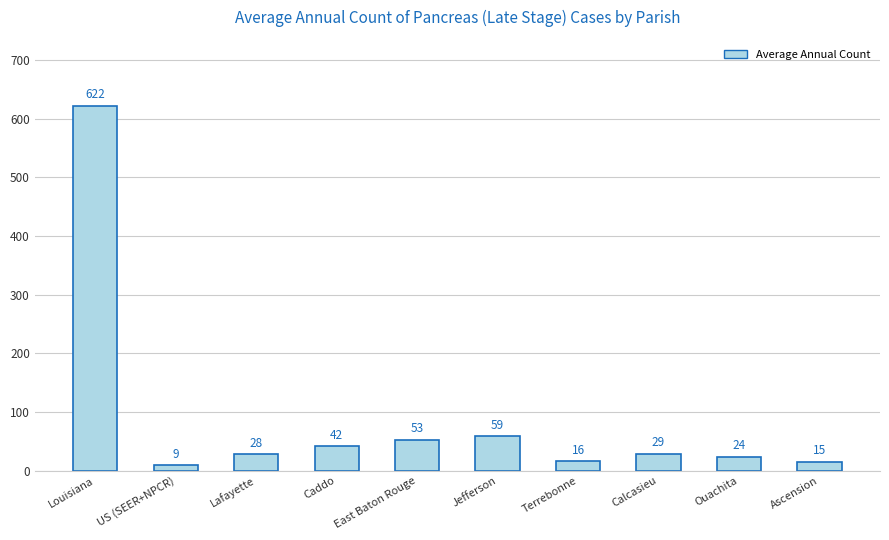

What value does the data have at Ascension, to the nearest 10?

20